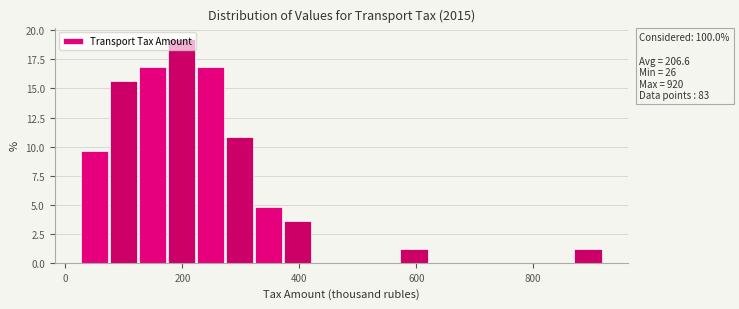

Read against the x-axis, roughly where is the centre of the tallest bar?

200